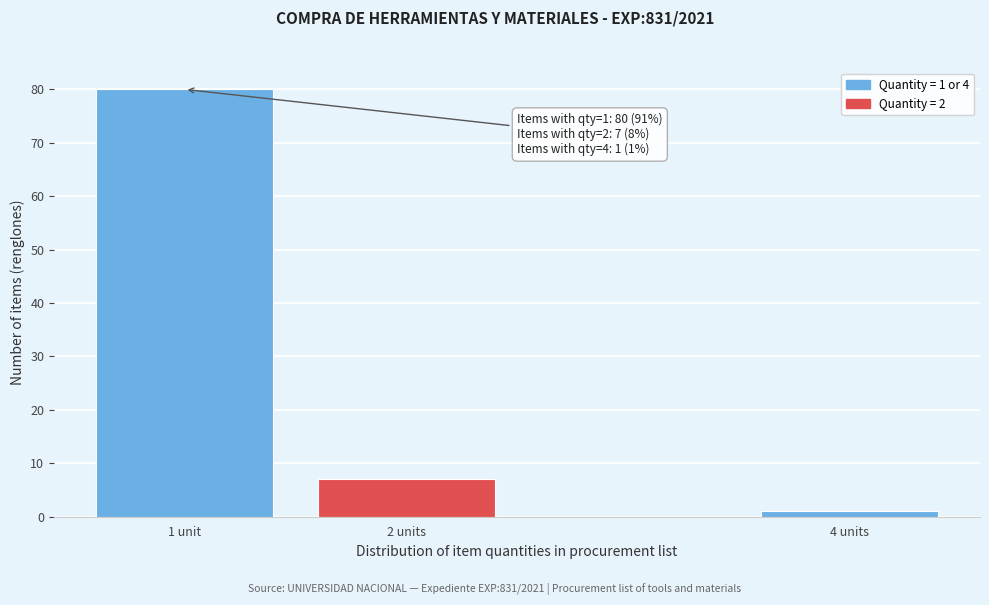

Reading right to left, extract all data points from this chart.

4 units=1	2 units=7	1 unit=80